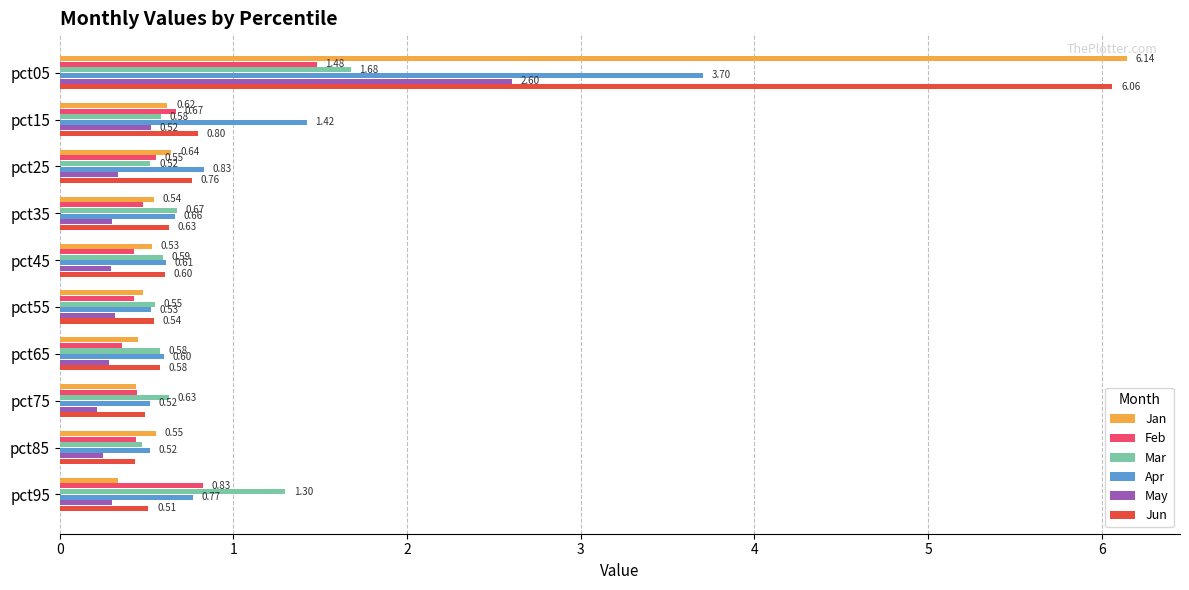

What is the difference between the highest and lowest values at pct05?

4.7